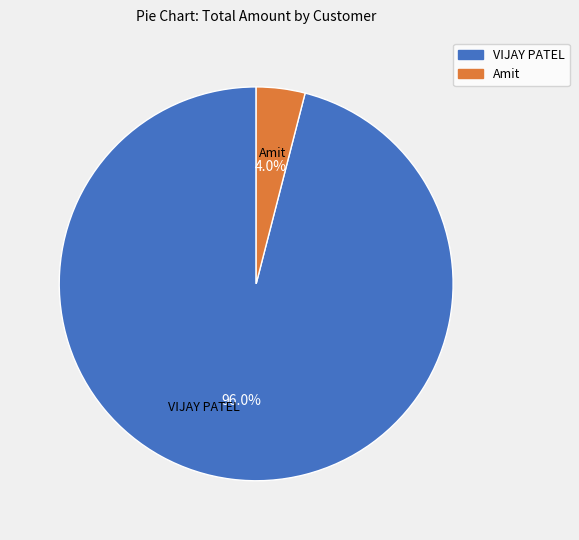

What percentage is the VIJAY PATEL slice, to the nearest percent?

96%